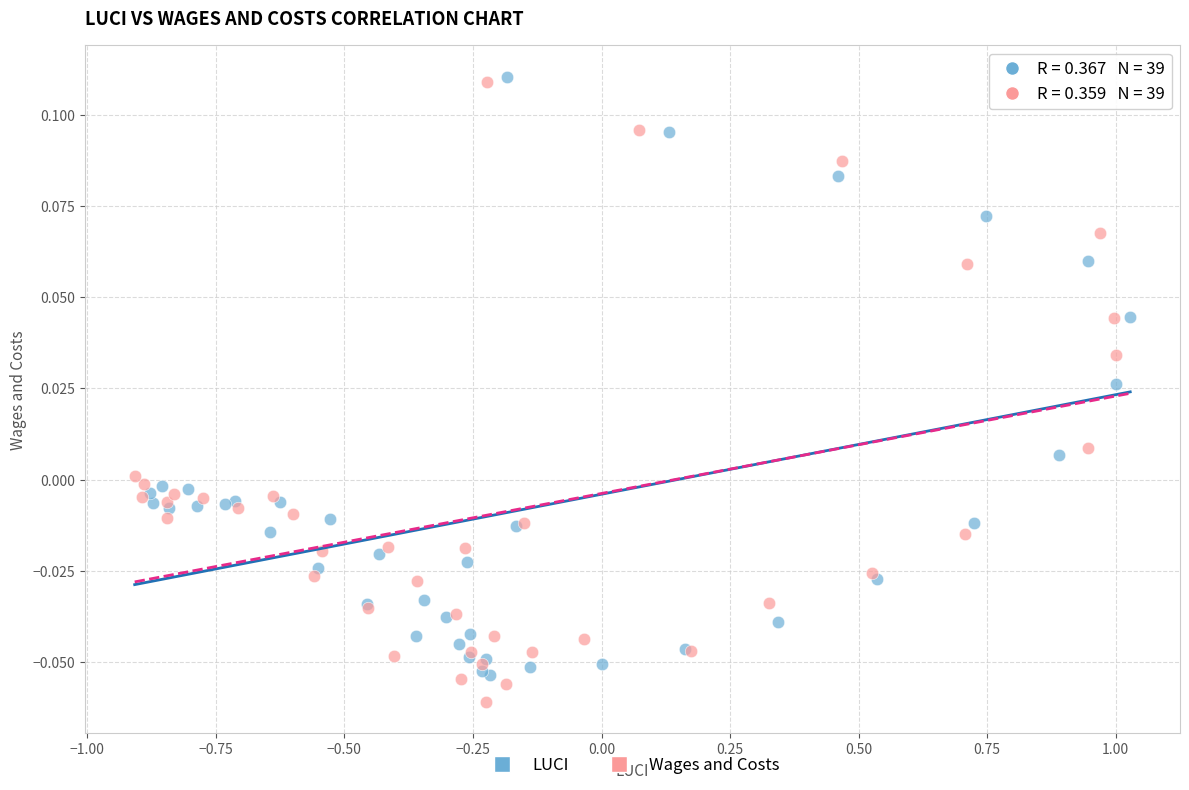

Which series has the widest spread of Y values?

Wages and Costs